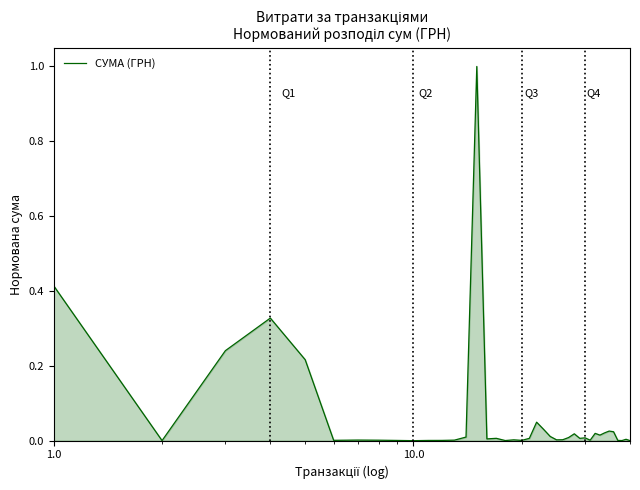

What is the greatest value displayed?

1.0